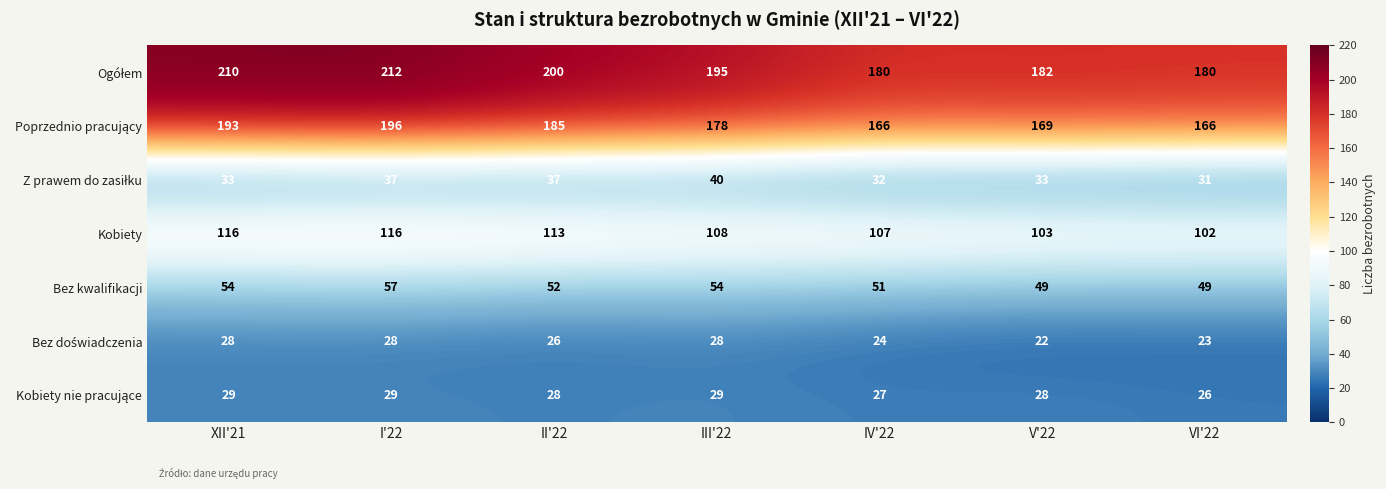

Which label corresponds to the smallest value in the chart?

V'22